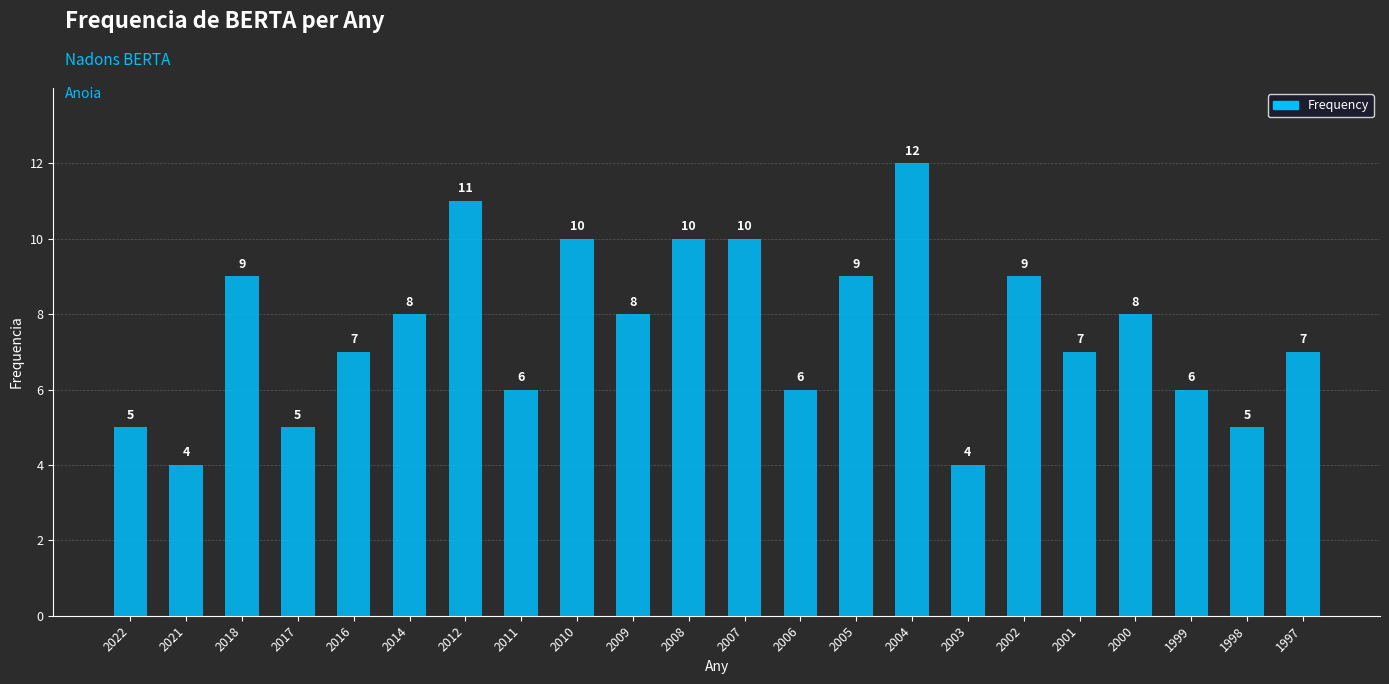

Reading left to right, transcribe all the data shown in this chart.

2022=5	2021=4	2018=9	2017=5	2016=7	2014=8	2012=11	2011=6	2010=10	2009=8	2008=10	2007=10	2006=6	2005=9	2004=12	2003=4	2002=9	2001=7	2000=8	1999=6	1998=5	1997=7